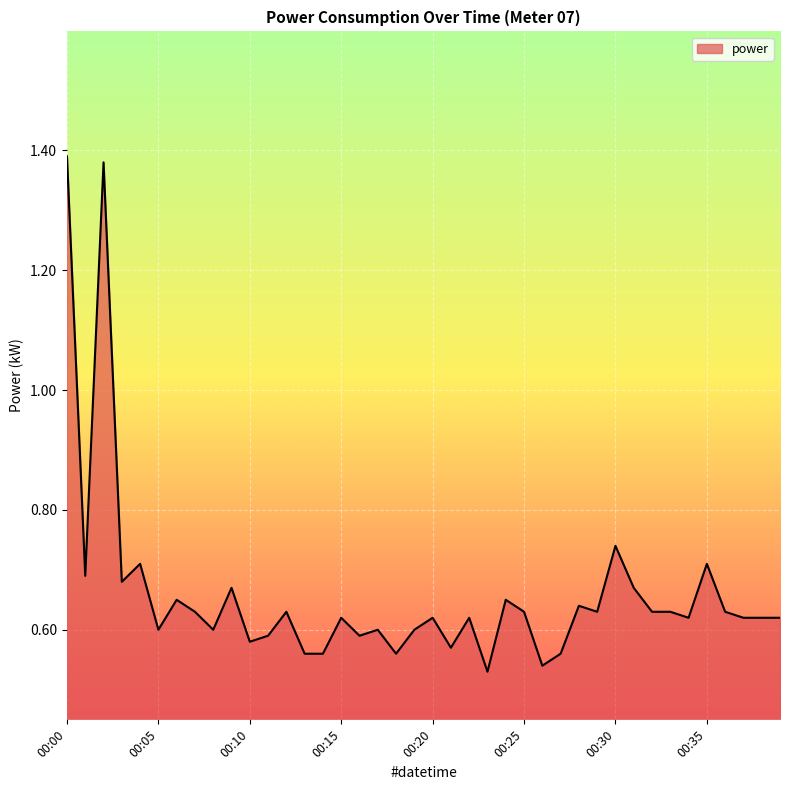

What is the difference between the maximum and minimum values?

0.9